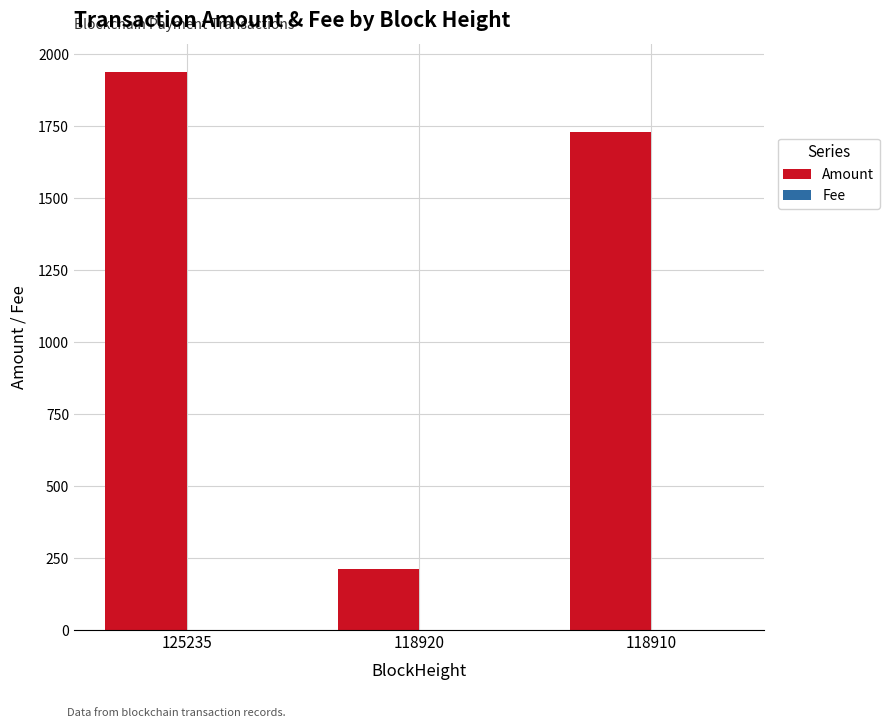

Is it true that Amount equals 410.1 at 118910?

False